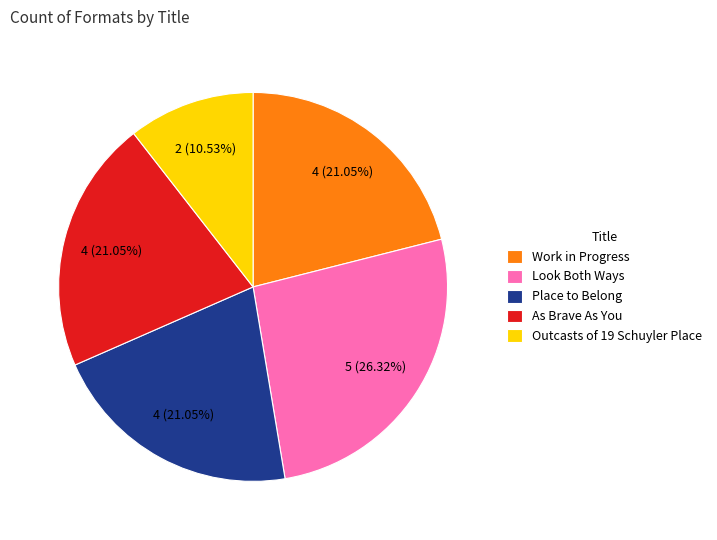

Which slice is the largest?

Look Both Ways